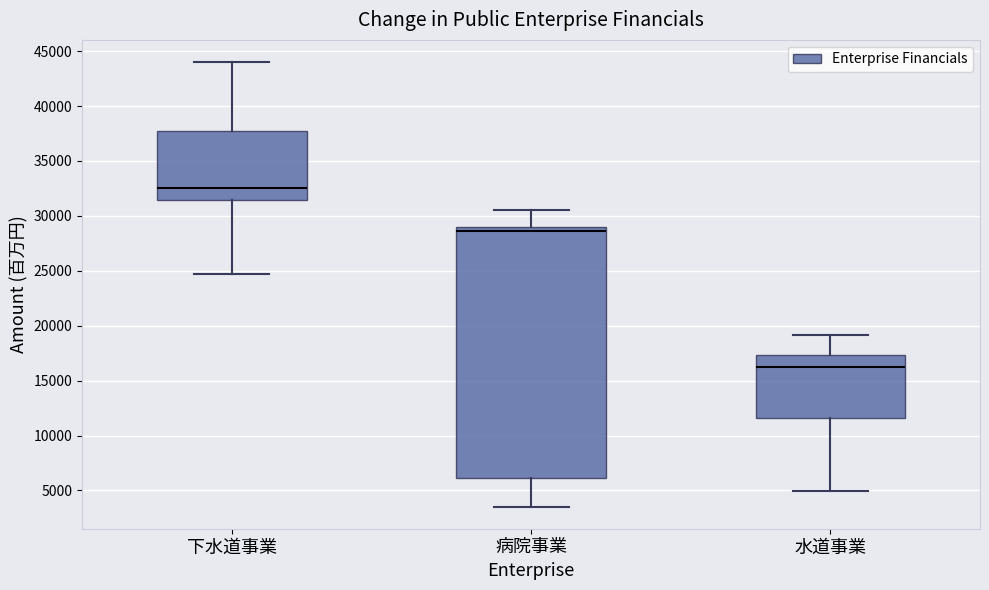

Which box is the tallest, from its lower edge to its upper edge?

病院事業